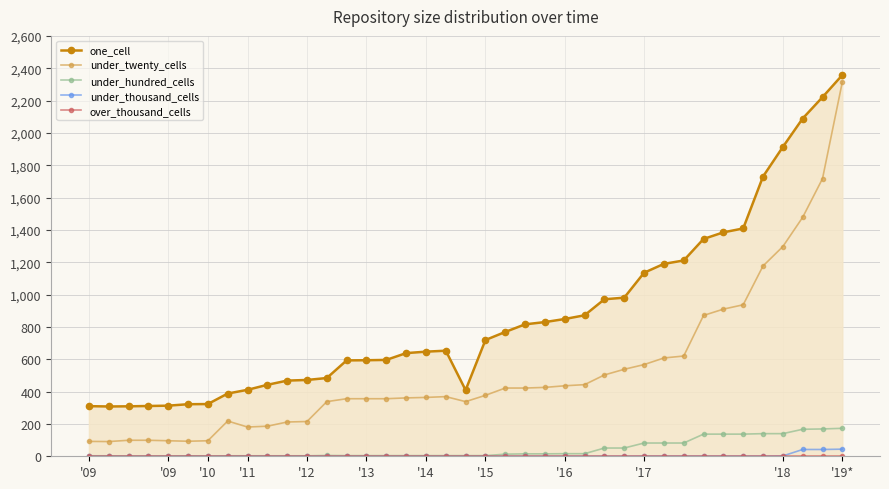

How many data points in one_cell are above 653?

19